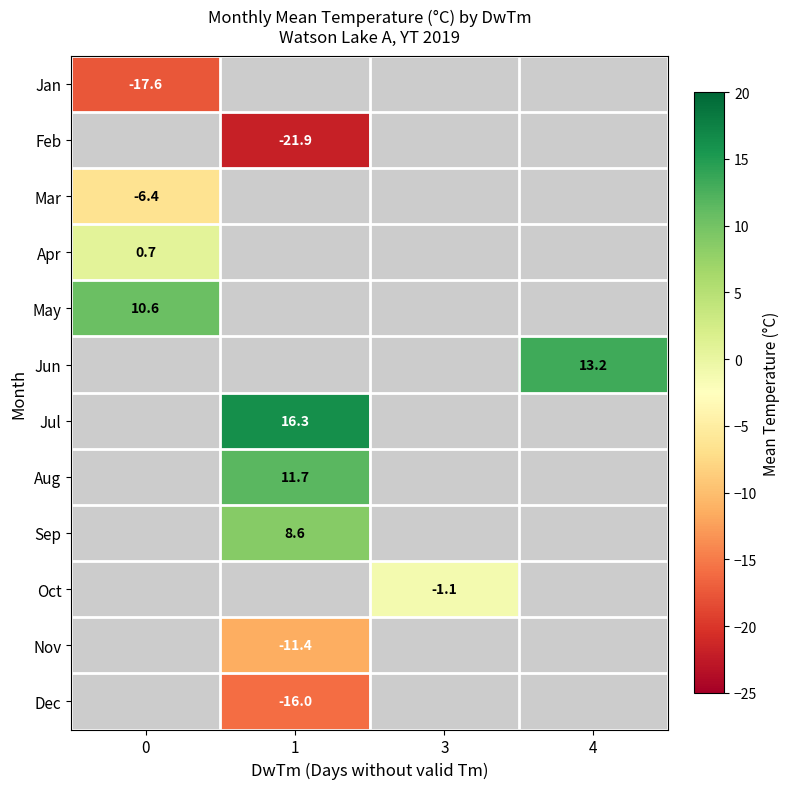

What is the spread (max minus min) of values at 0?

28.2